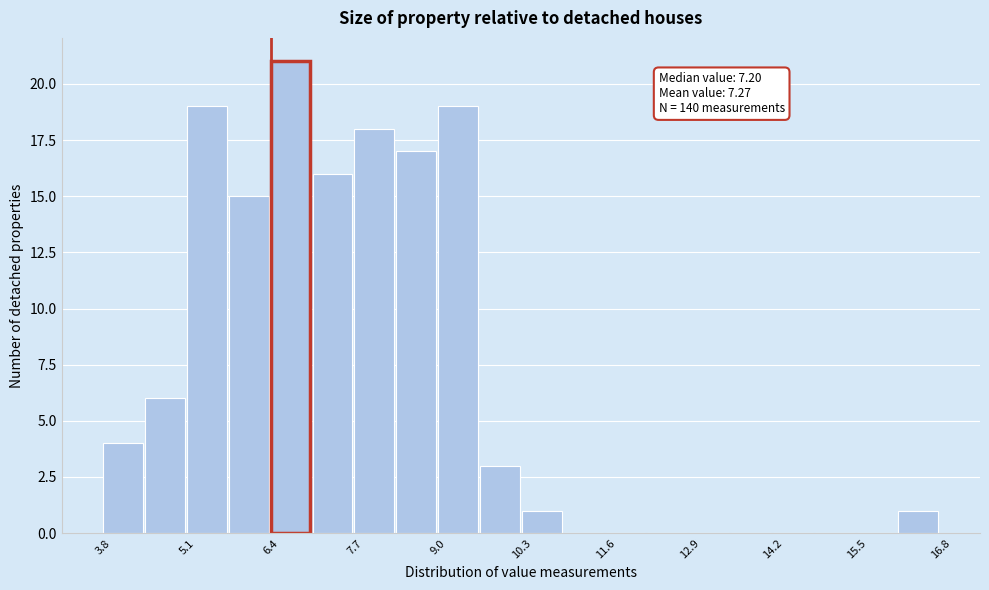

Around what value on the x-axis is the tallest bar? Give the approximate position of its centre, as read against the axis.

6.6